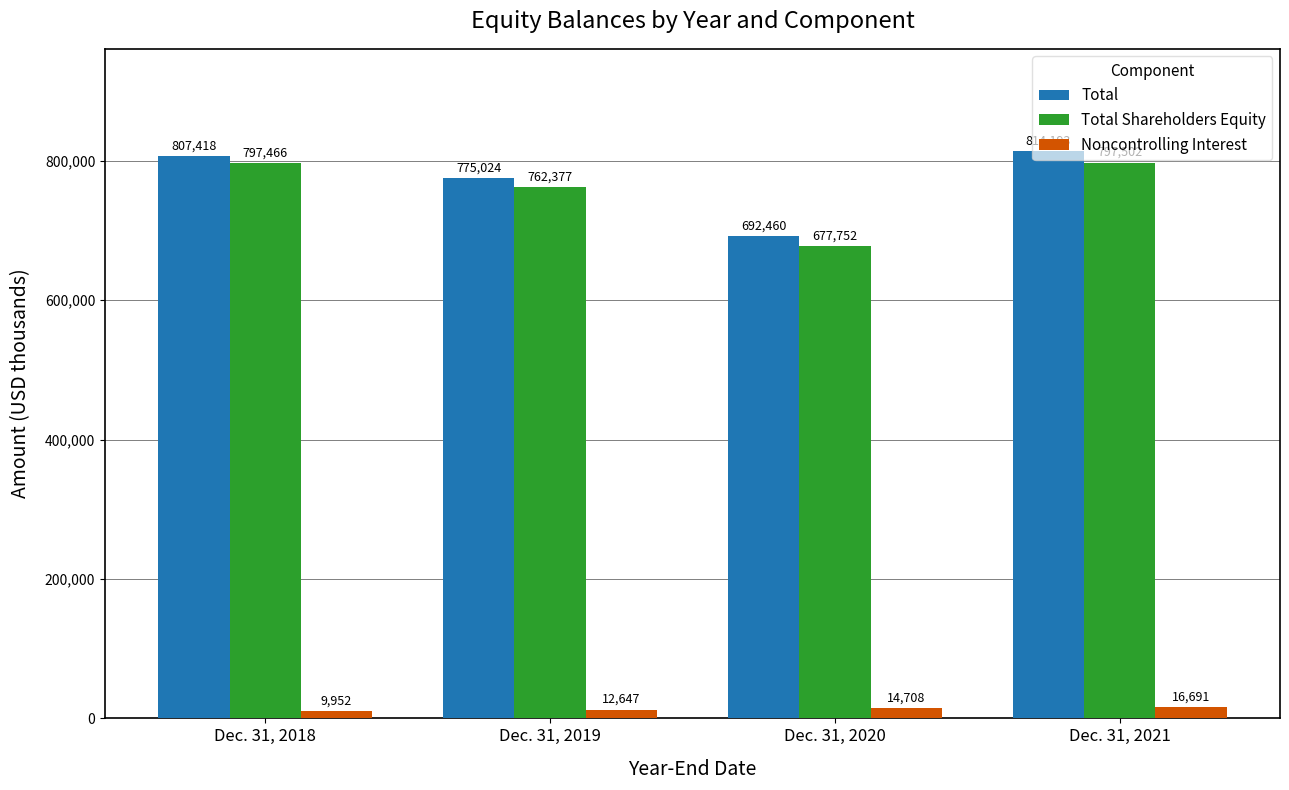

Which series changed the most between Dec. 31, 2019 and Dec. 31, 2020?

Total Shareholders Equity